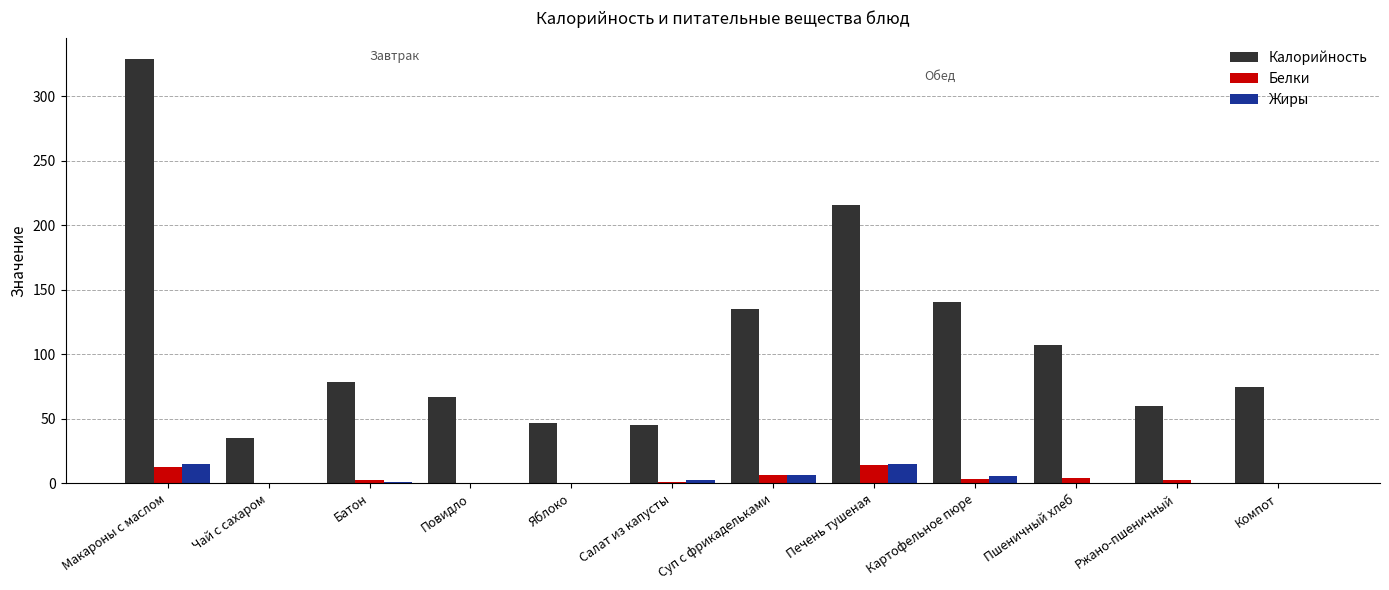

What is the difference between the Калорийность values at Картофельное пюре and Макароны с маслом?

188.7